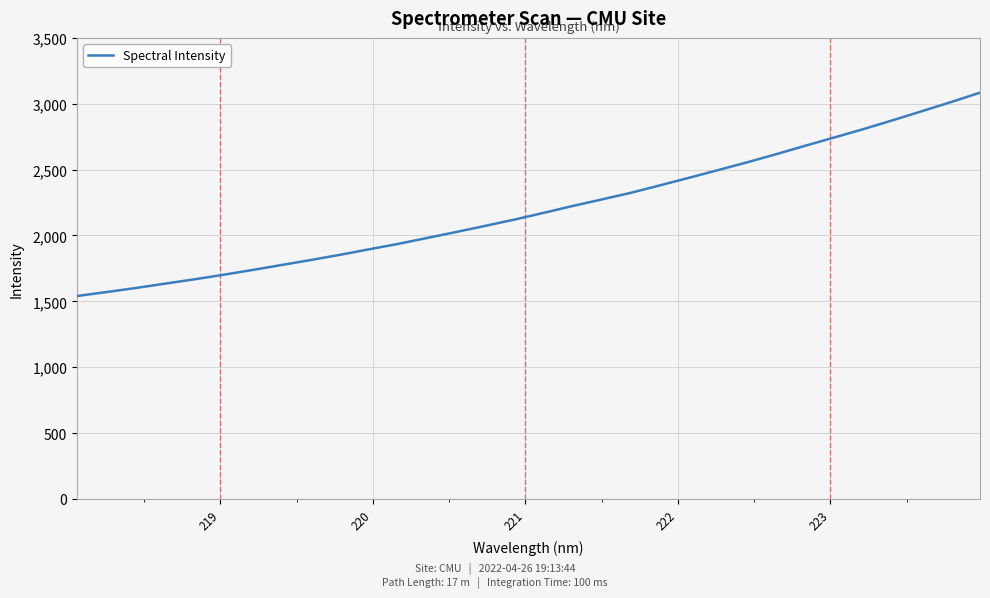

What is the minimum value shown in the chart?

1540.4